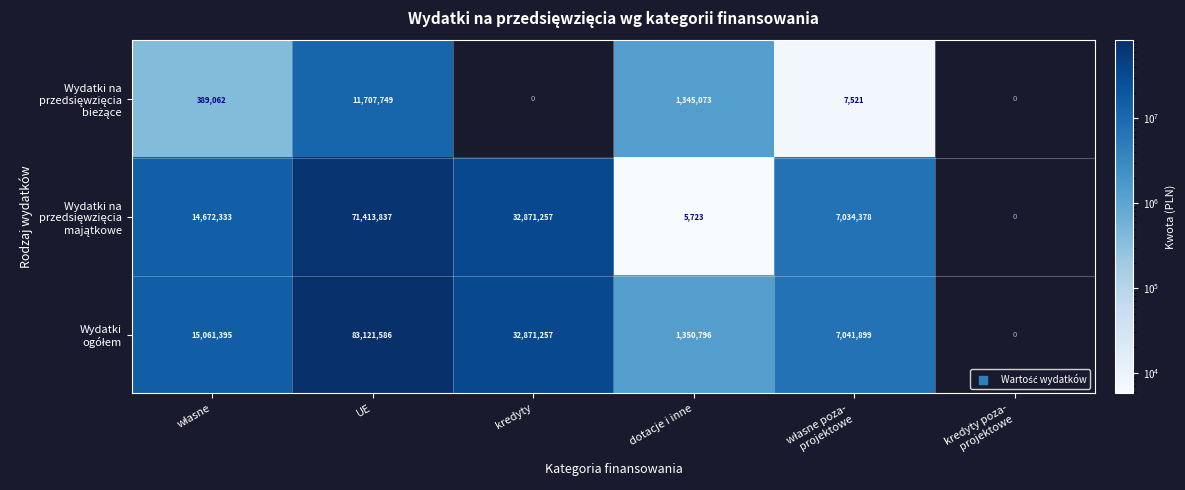

Which label corresponds to the largest value in the chart?

UE